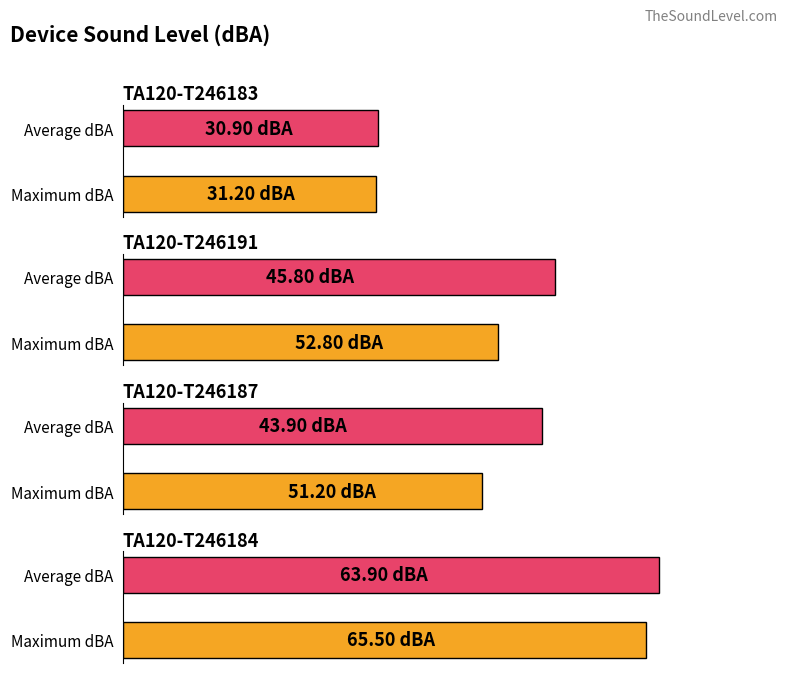

Which category has the highest value across all series?

TA120-T246184